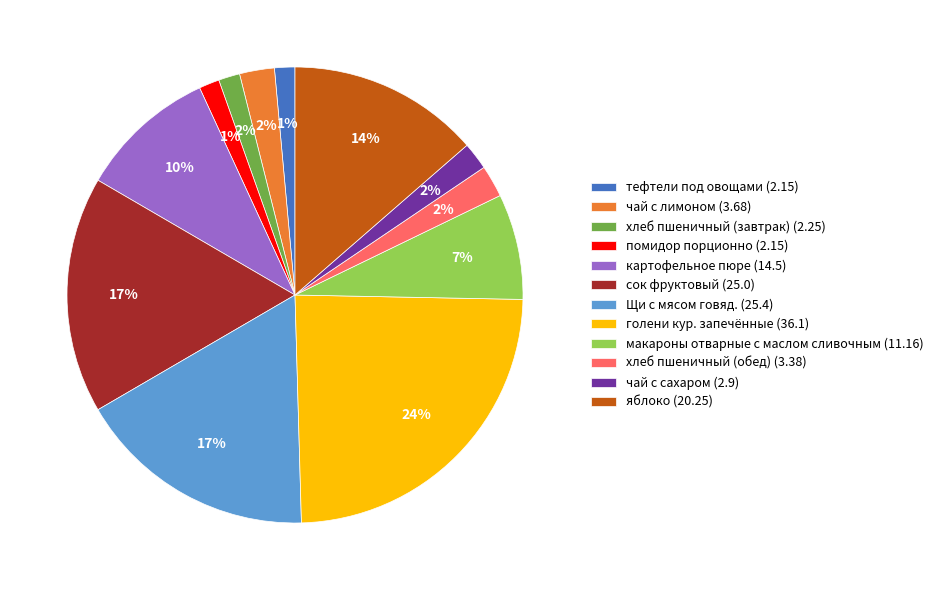

How many segments does this pie chart have?

12